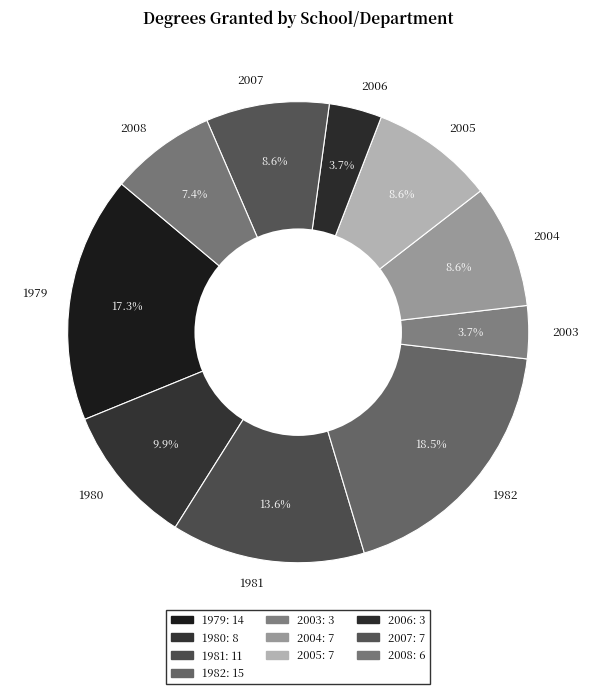

To the nearest percent, what percentage of the pie is 2003?

4%